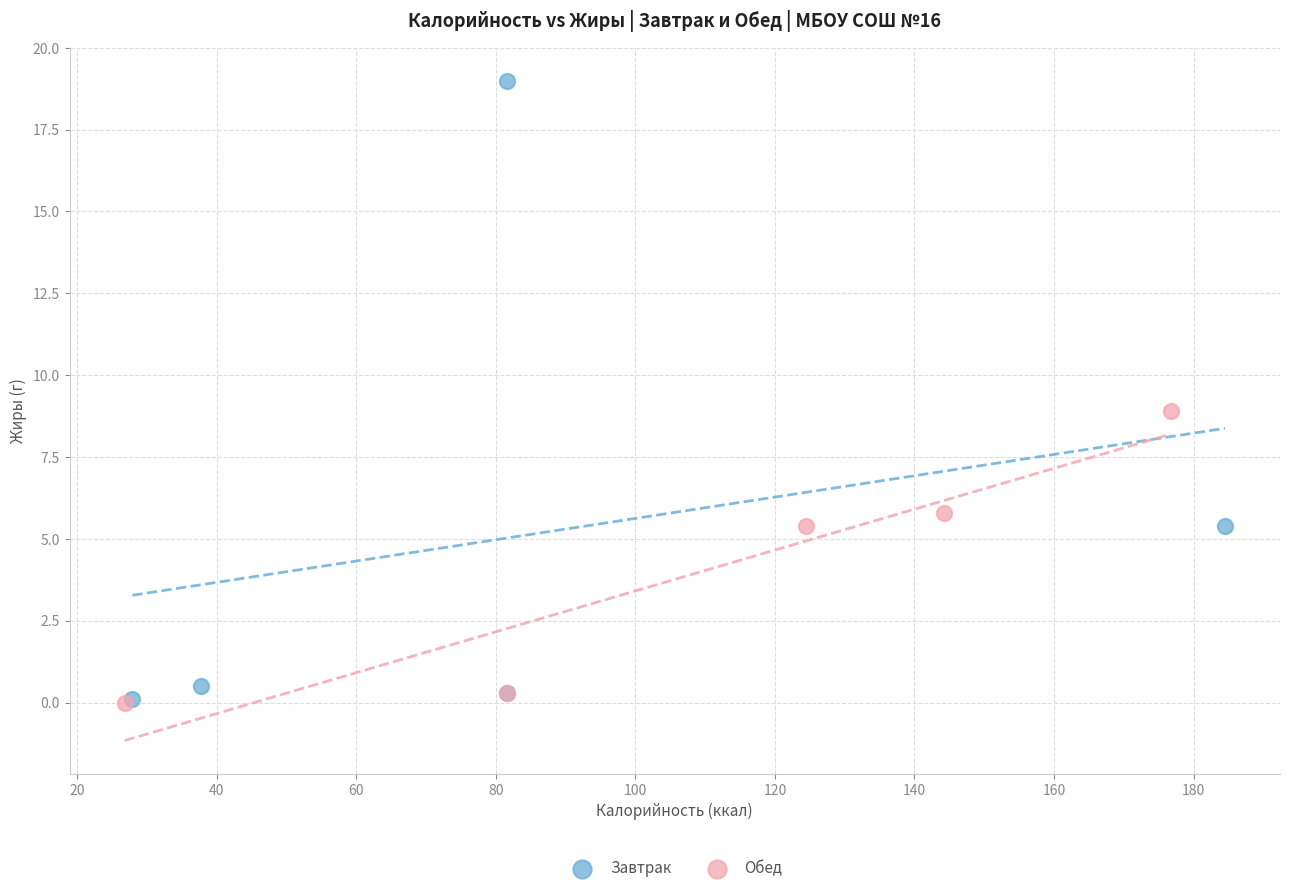

Which series has the widest spread of Y values?

Завтрак